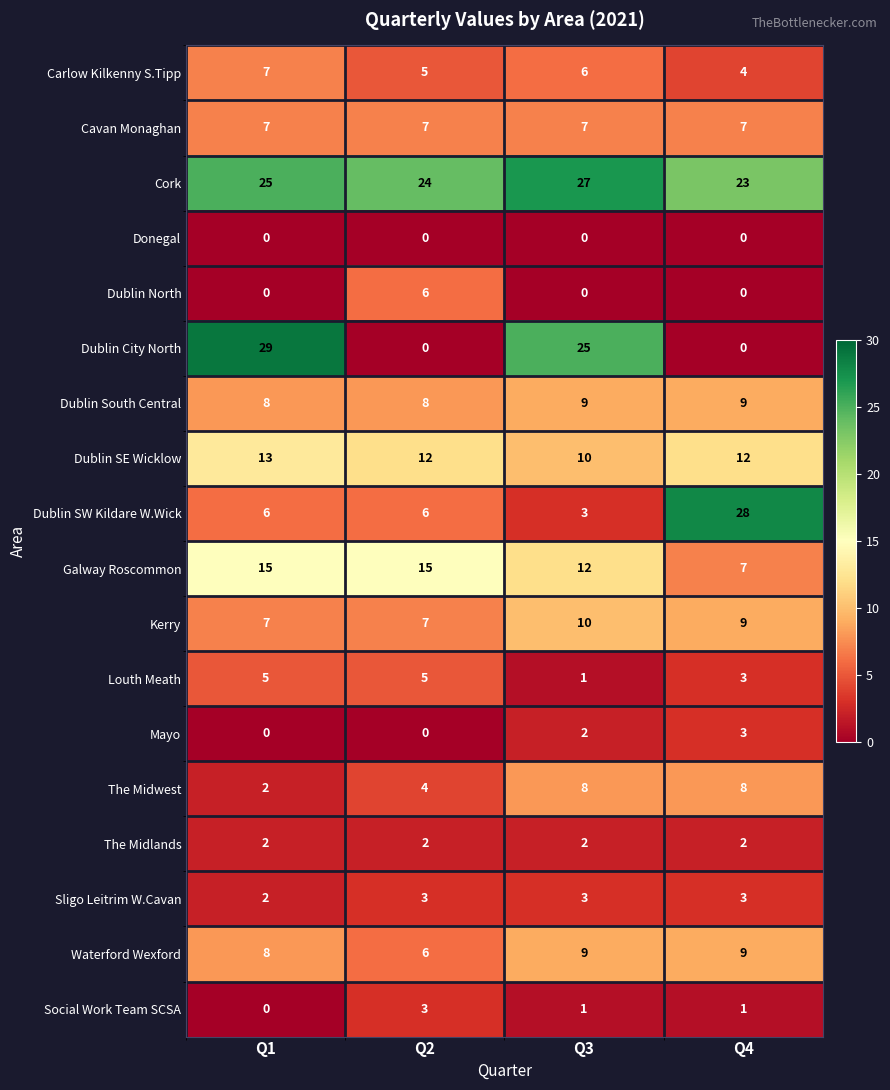

What is the difference between the Louth Meath values at Q1 and Q3?

4